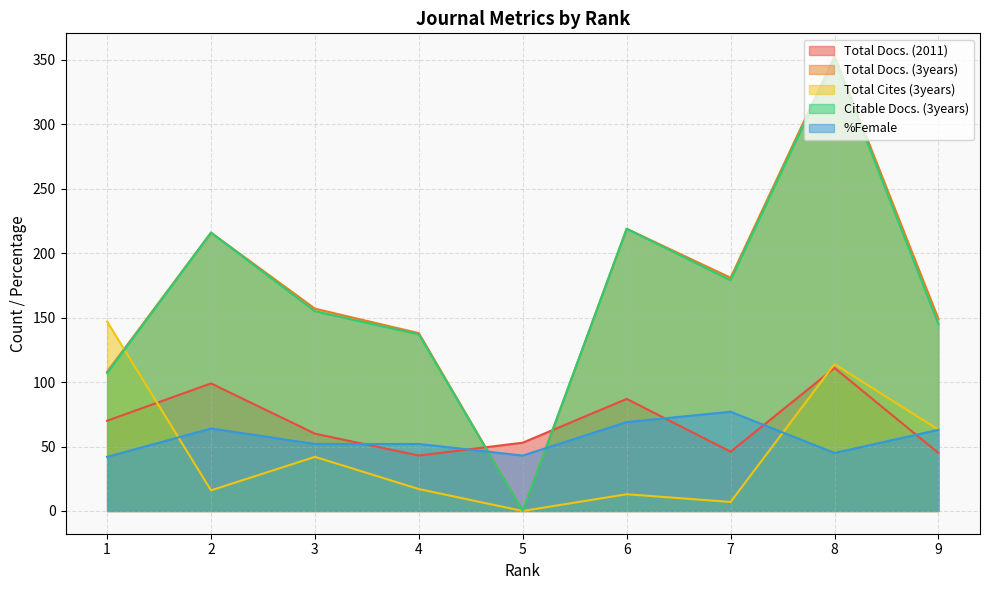

The %Female series shows 20 at 9. True or false?

False